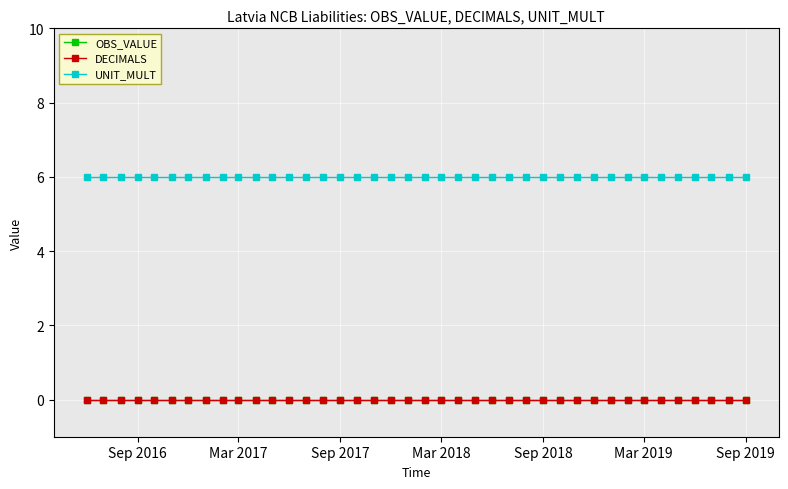

Does the chart have visible grid lines?

Yes